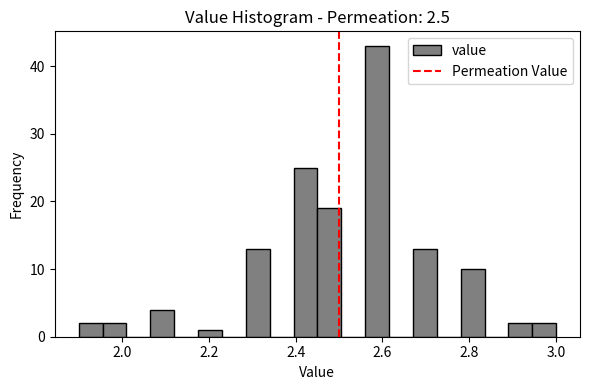

Around what value on the x-axis is the tallest bar? Give the approximate position of its centre, as read against the axis.

2.58